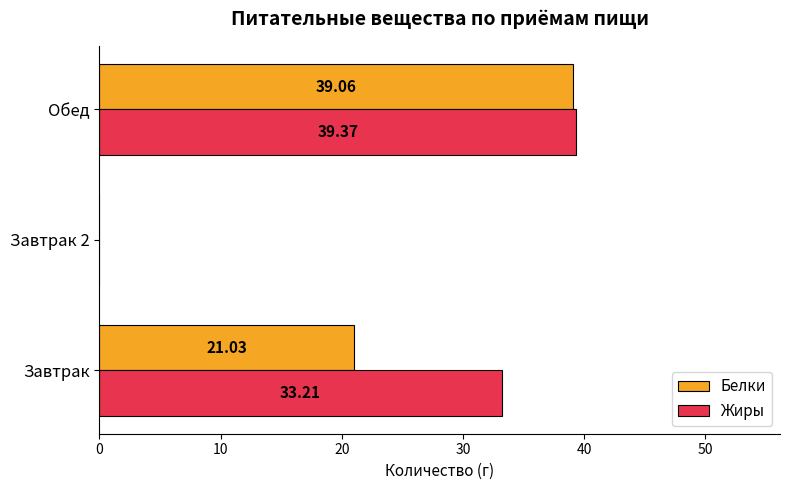

At which category is the sum across all series the highest?

Обед